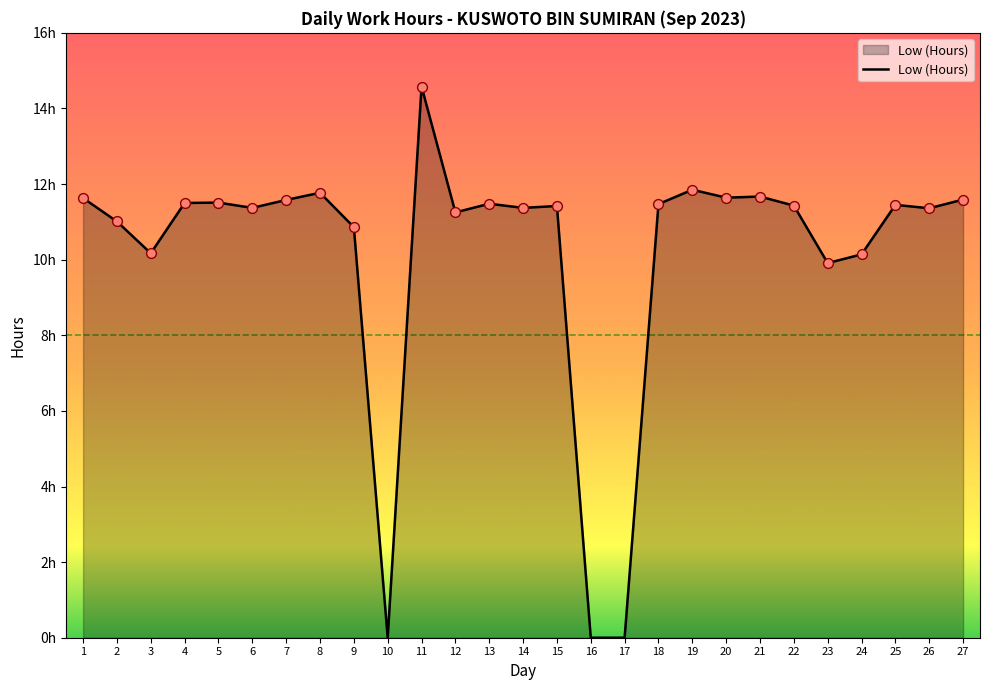

What is the ratio of the value at 6 to the value at 11?

0.8